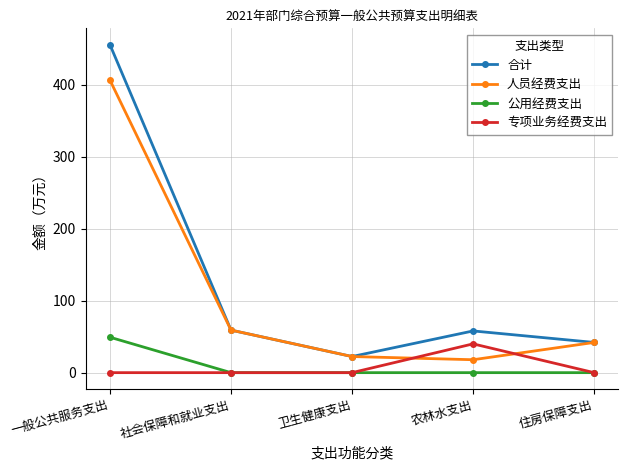

What value does the 合计 series have at 卫生健康支出?

22.4